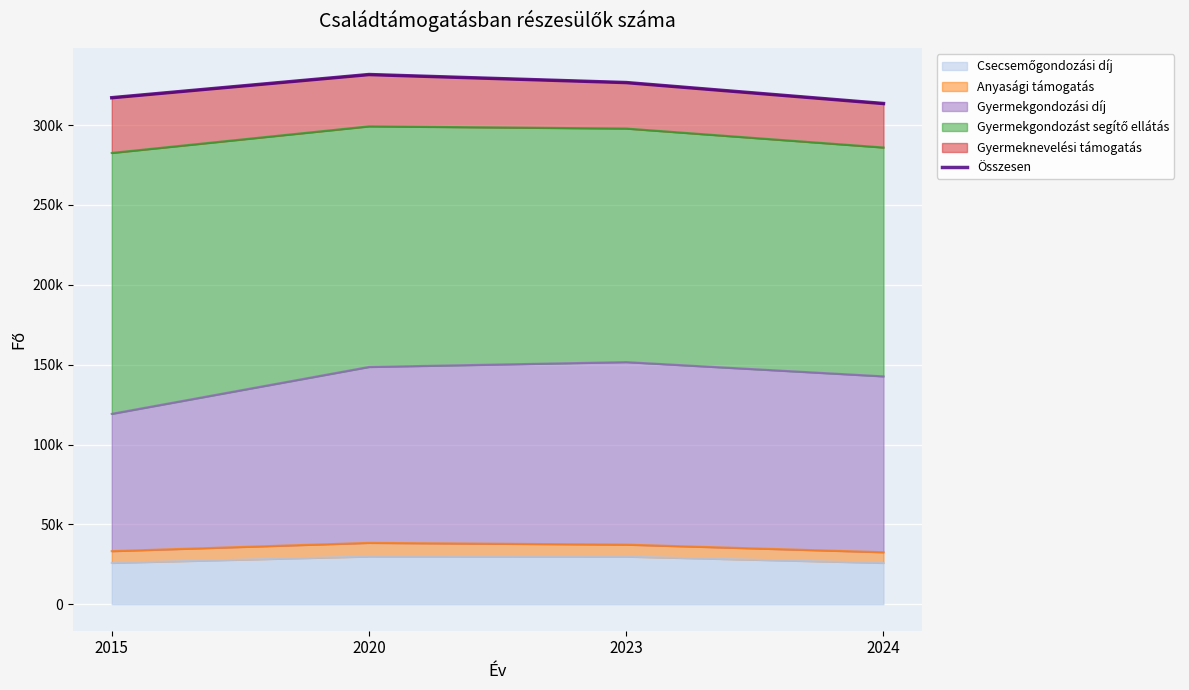

What is the value of the 1st point from the left?

317173